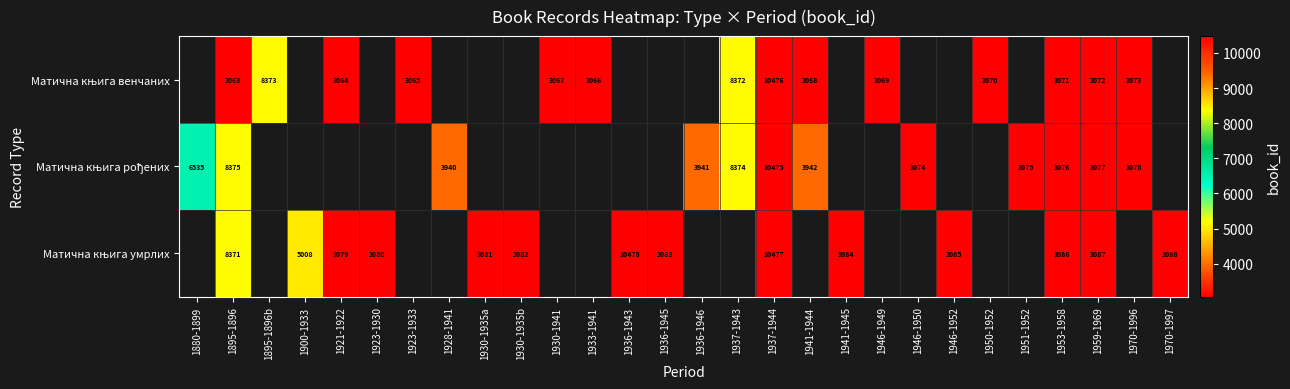

Which series changed the most between 1923-1930 and 1930-1935a?

Матична књига умрлих